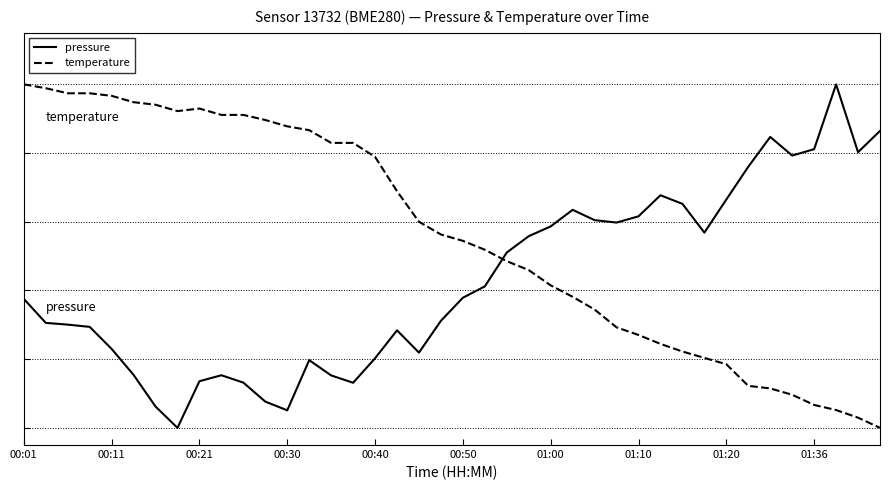

How many times do pressure and temperature cross each other?

1